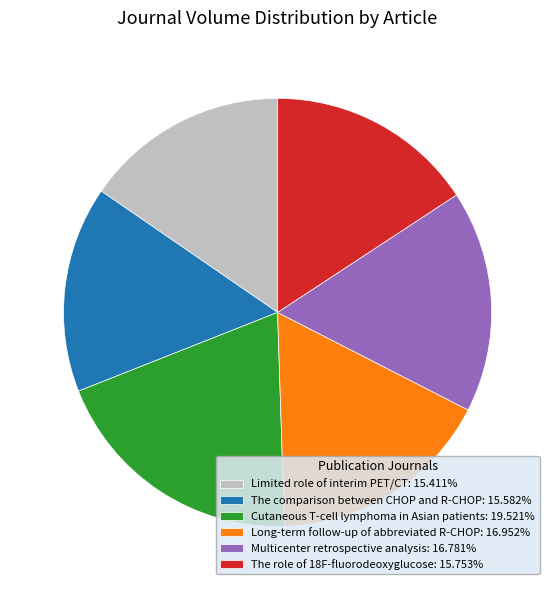

The Long-term follow-up of abbreviated R-CHOP slice represents 30% of the pie. True or false?

False